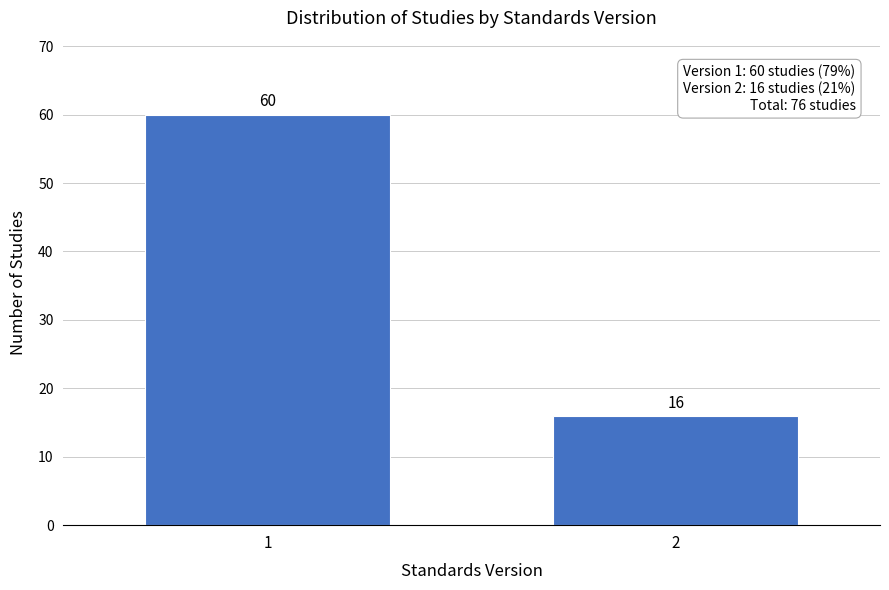

Reading right to left, transcribe all the data shown in this chart.

16	60